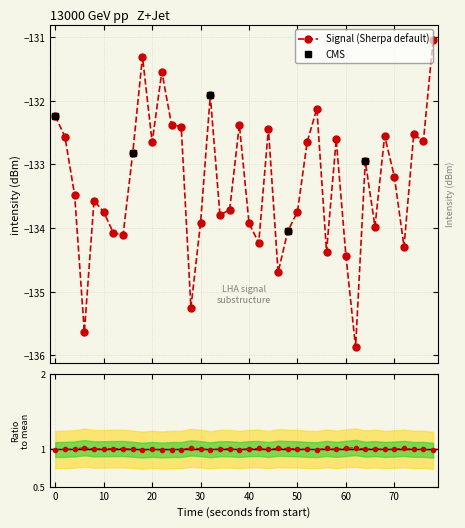

What is the value of the Signal (Sherpa default) point at the 38th from the left?

-132.5